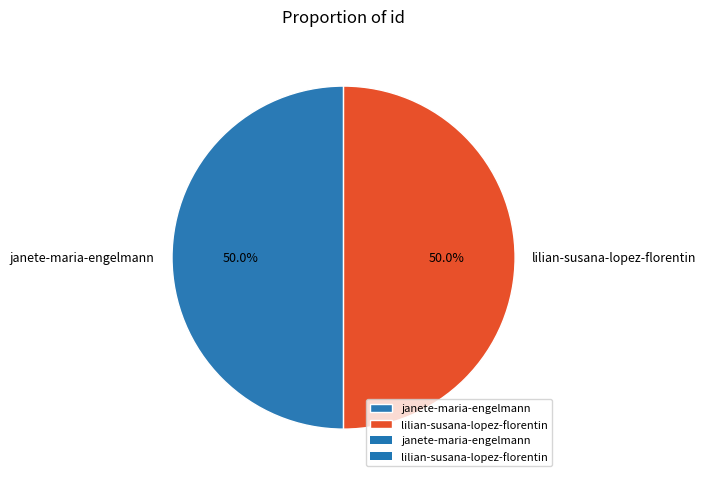

What is the total percentage of janete-maria-engelmann and lilian-susana-lopez-florentin?

100.0%